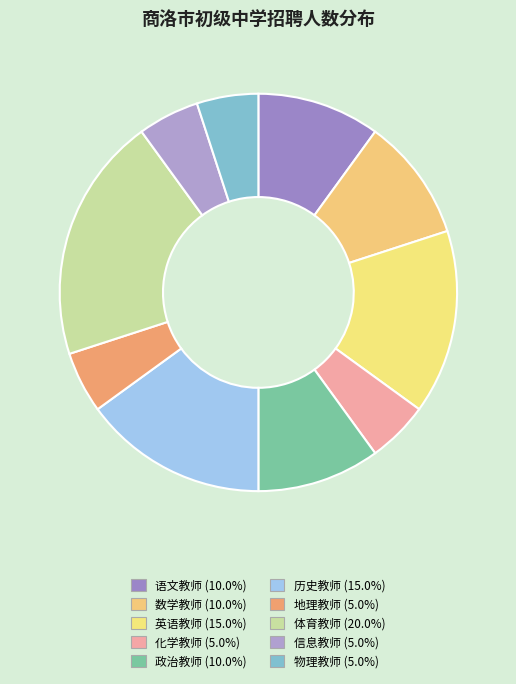

The 语文教师 slice represents 19% of the pie. True or false?

False